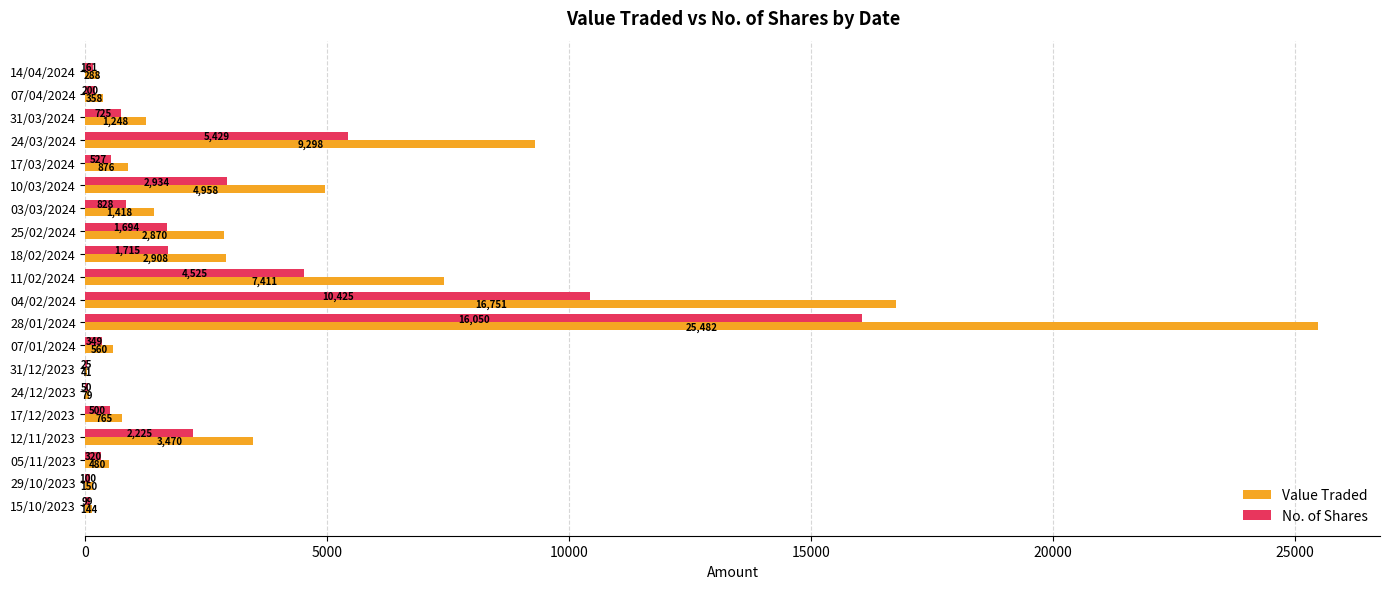

Between 05/11/2023 and 15/10/2023, which series saw the biggest shift?

Value Traded